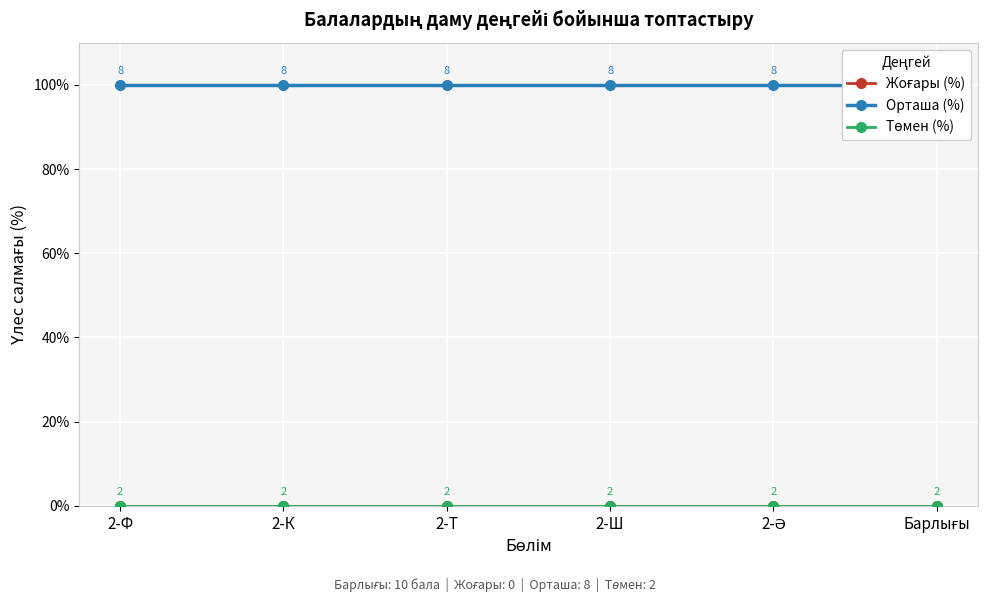

Which series changed the most between 2-Ф and 2-Т?

Жоғары (%)